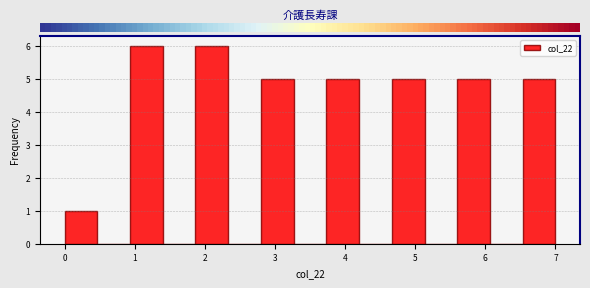

Reading left to right, list every bar in this chart as the range it spans on the x-axis followed by its height. Neither the bar edges nor the heights are printed on the chart, so give them approximately, as read against the axes.

0.0 to 0.5: 1
0.5 to 0.9: 0
0.9 to 1.4: 6
1.4 to 1.9: 0
1.9 to 2.3: 6
2.3 to 2.8: 0
2.8 to 3.3: 5
3.3 to 3.7: 0
3.7 to 4.2: 5
4.2 to 4.7: 0
4.7 to 5.1: 5
5.1 to 5.6: 0
5.6 to 6.1: 5
6.1 to 6.5: 0
6.5 to 7.0: 5